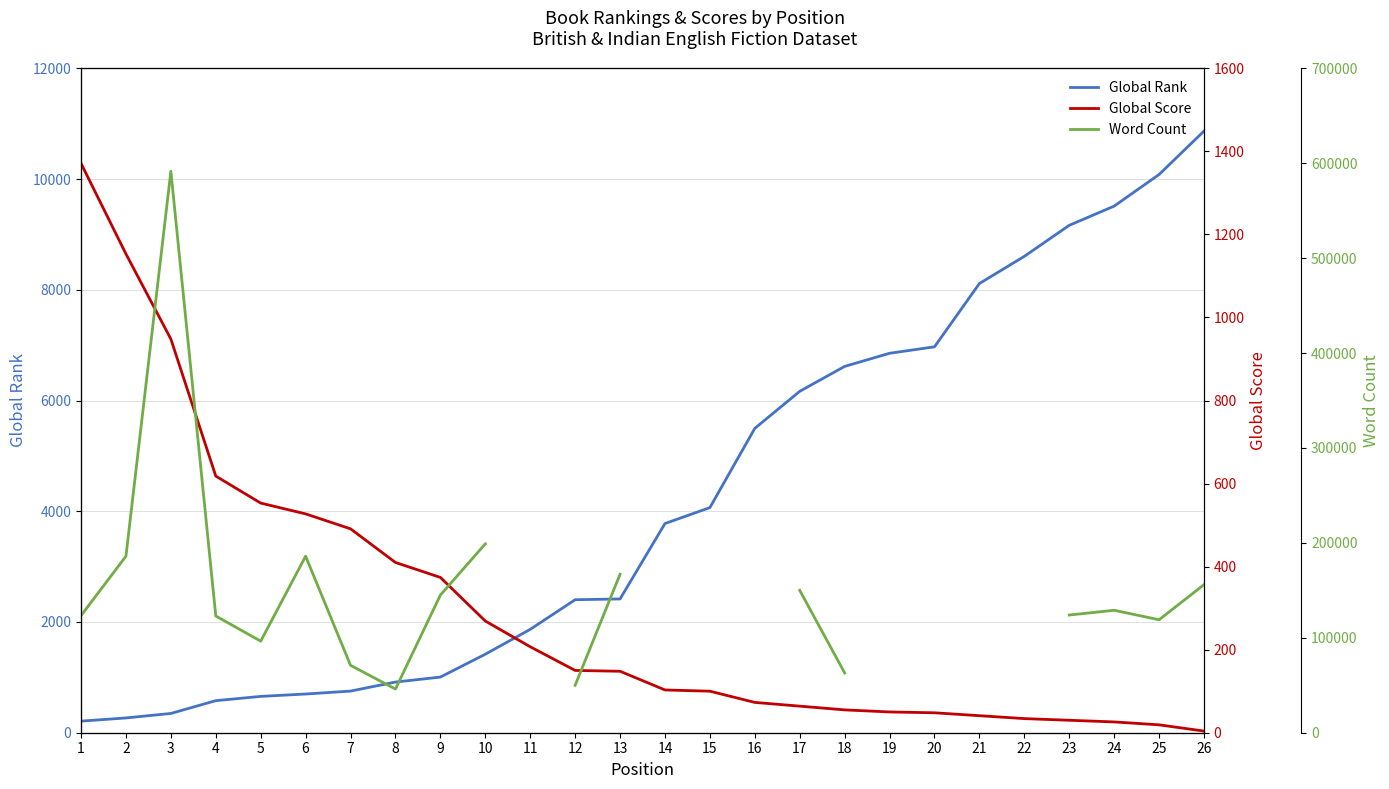

Is this an area chart (filled region under the line)?

No